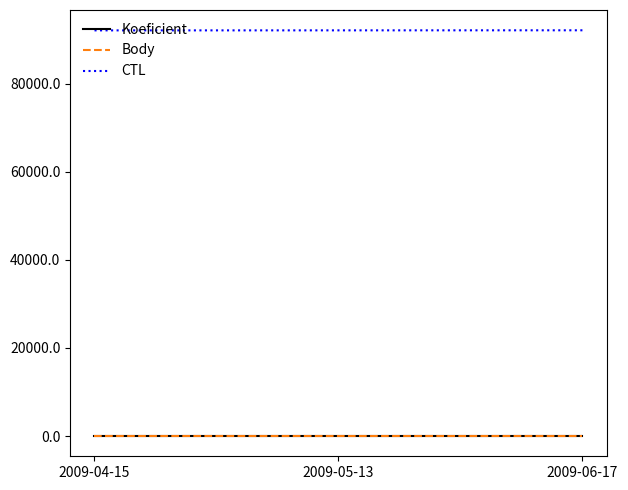

What is the value of the Koeficient point at the 2nd from the left?

2